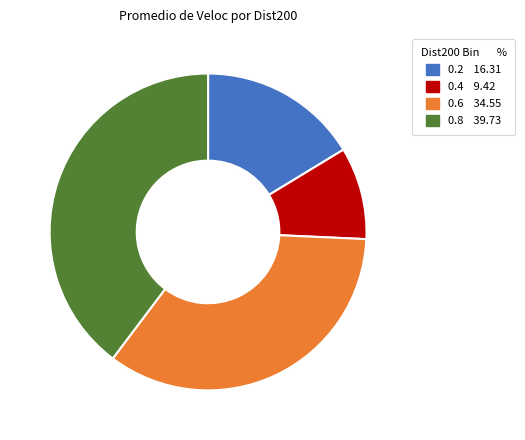

How many slices are in this pie chart?

4